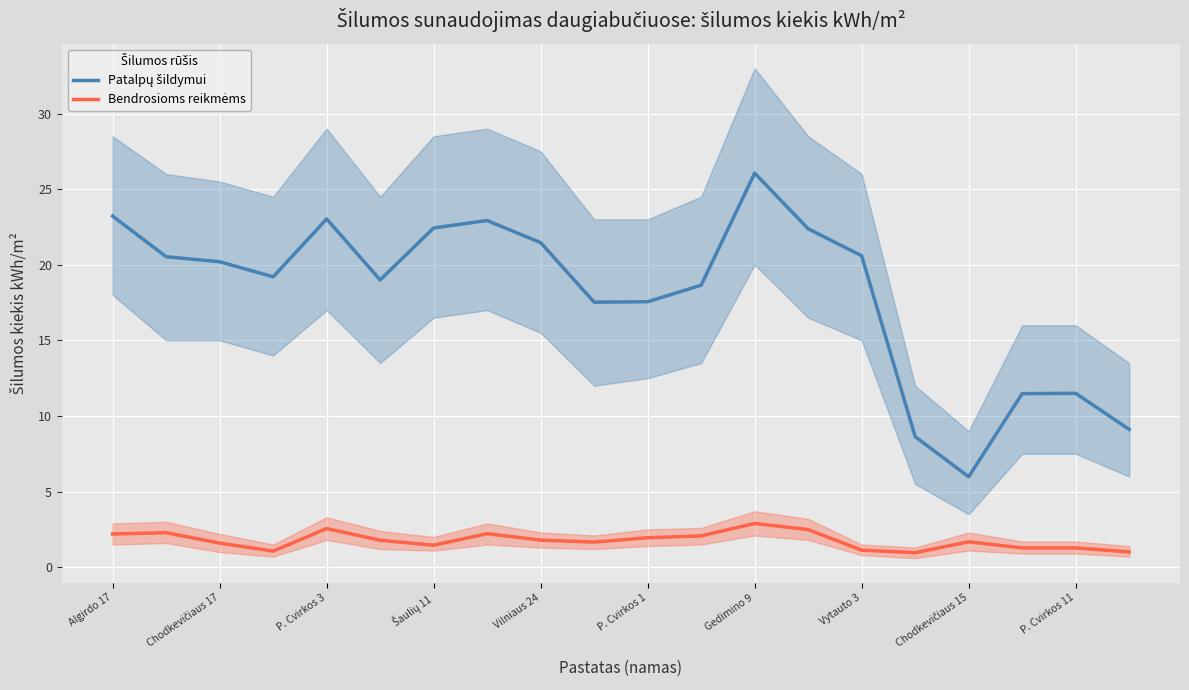

List the series in order of their overall mean, lowest first.

Bendrosioms reikmėms, Patalpų šildymui